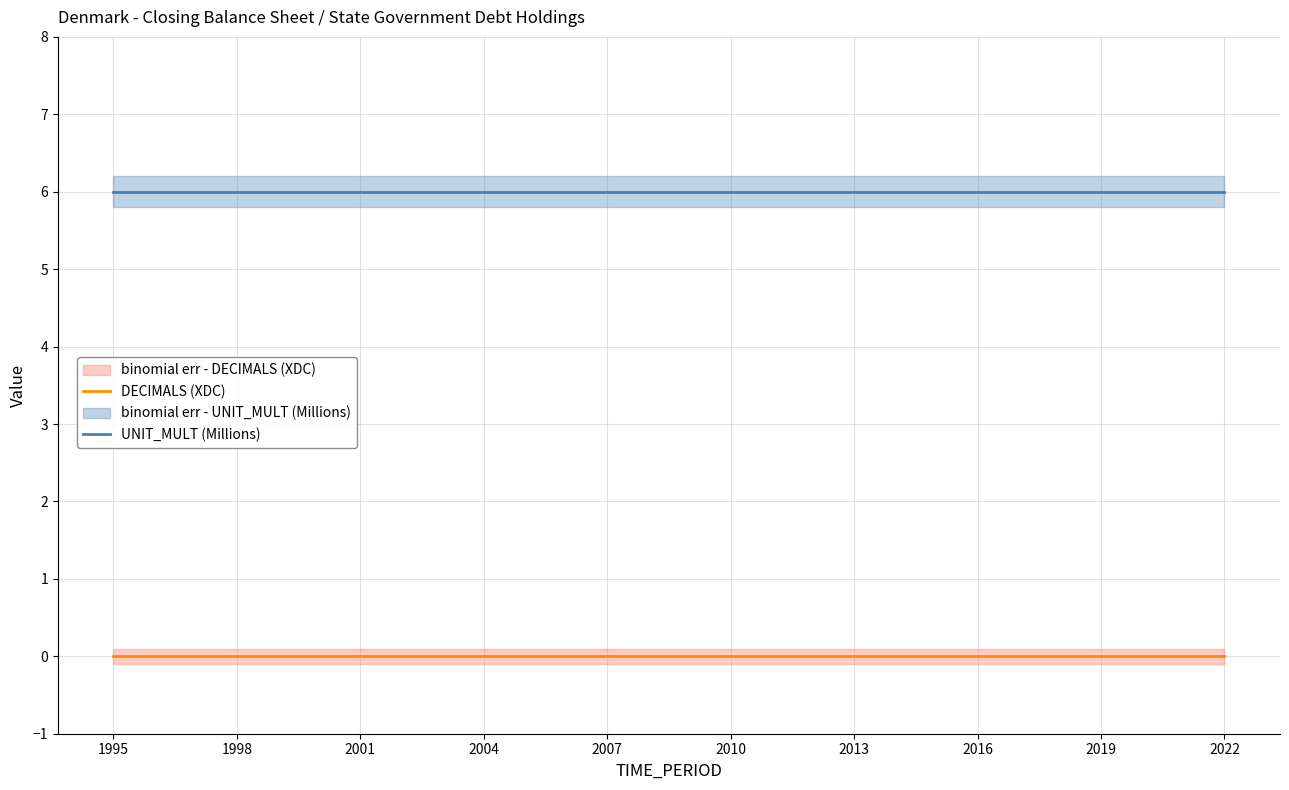

What is the average value of the UNIT_MULT (Millions) series?

6